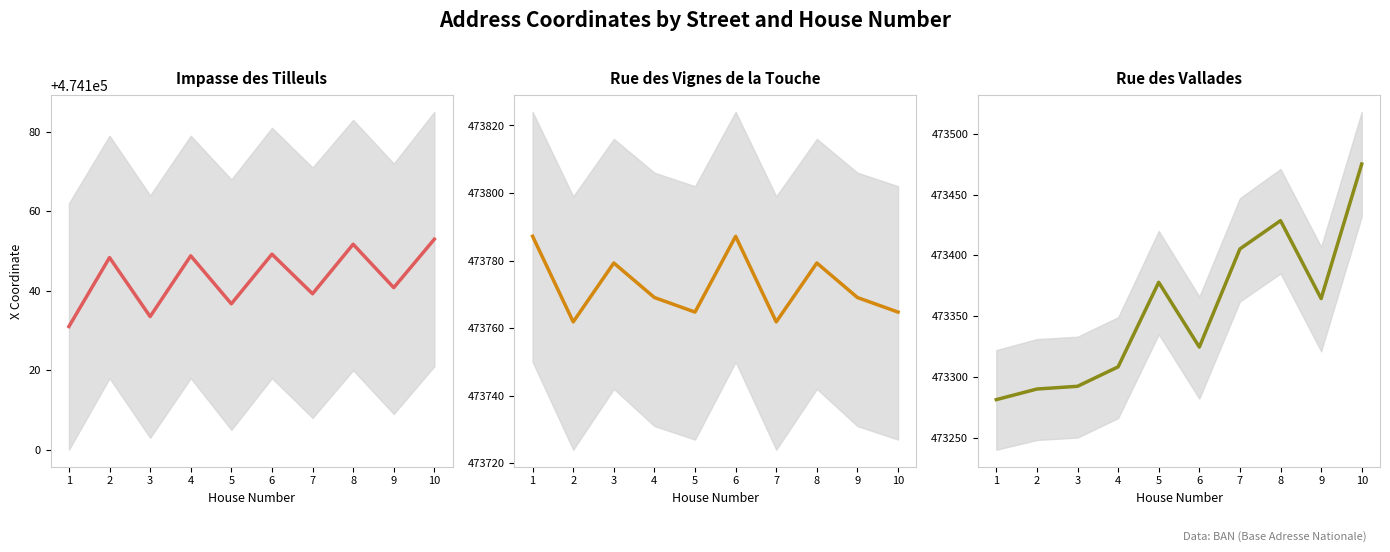

Where is the first local maximum for Impasse des Tilleuls?

2